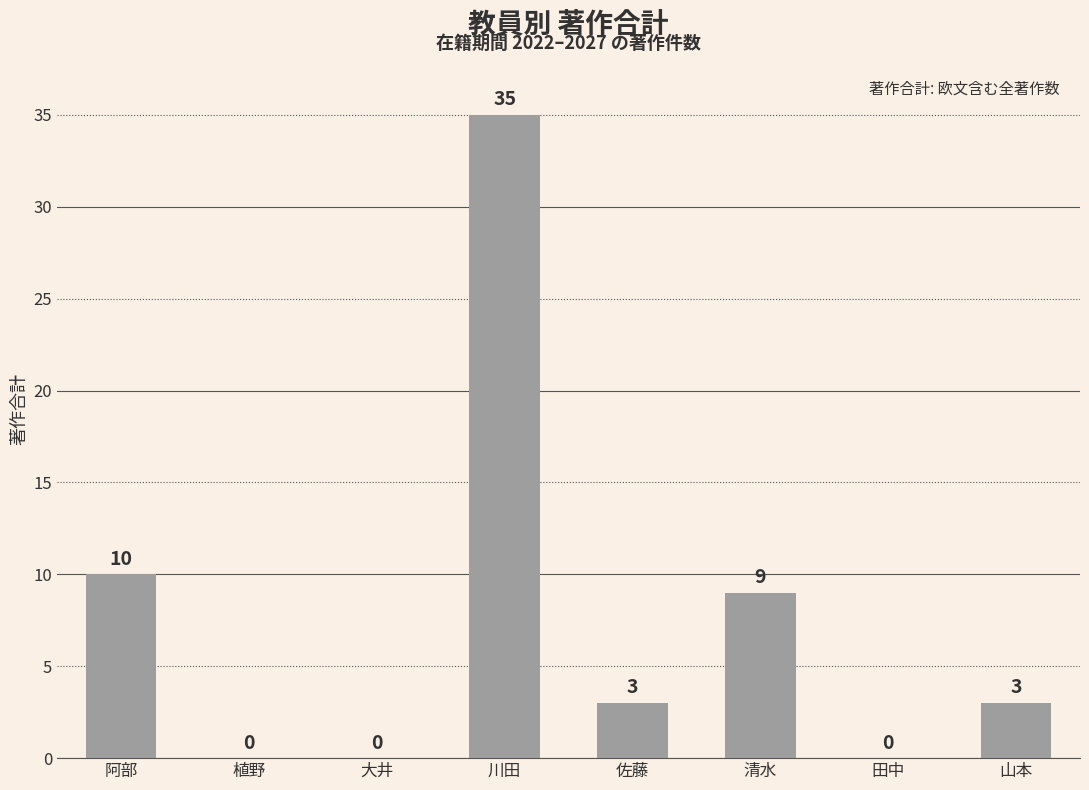

Reading right to left, transcribe all the data shown in this chart.

3	0	9	3	35	0	0	10